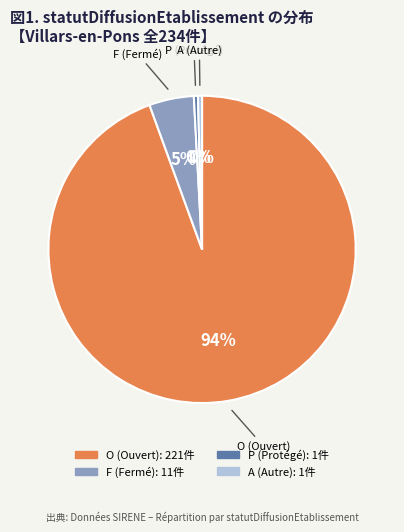

What is the largest slice in the pie chart?

O